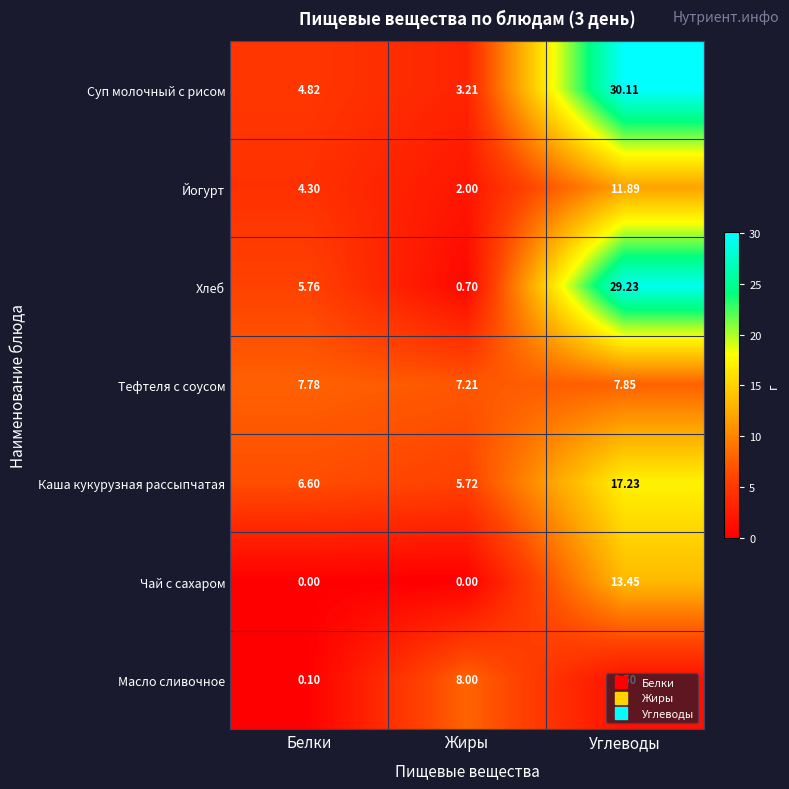

Which series changed the most between Жиры and Углеводы?

Хлеб